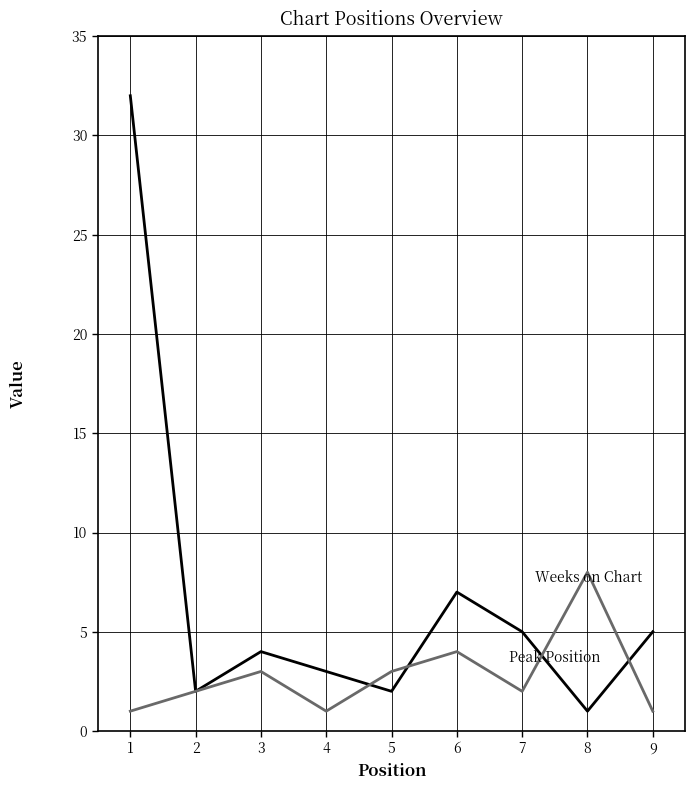

Reading left to right, transcribe all the data shown in this chart.

Weeks on Chart: 32	2	4	3	2	7	5	1	5
Peak Position: 1	2	3	1	3	4	2	8	1